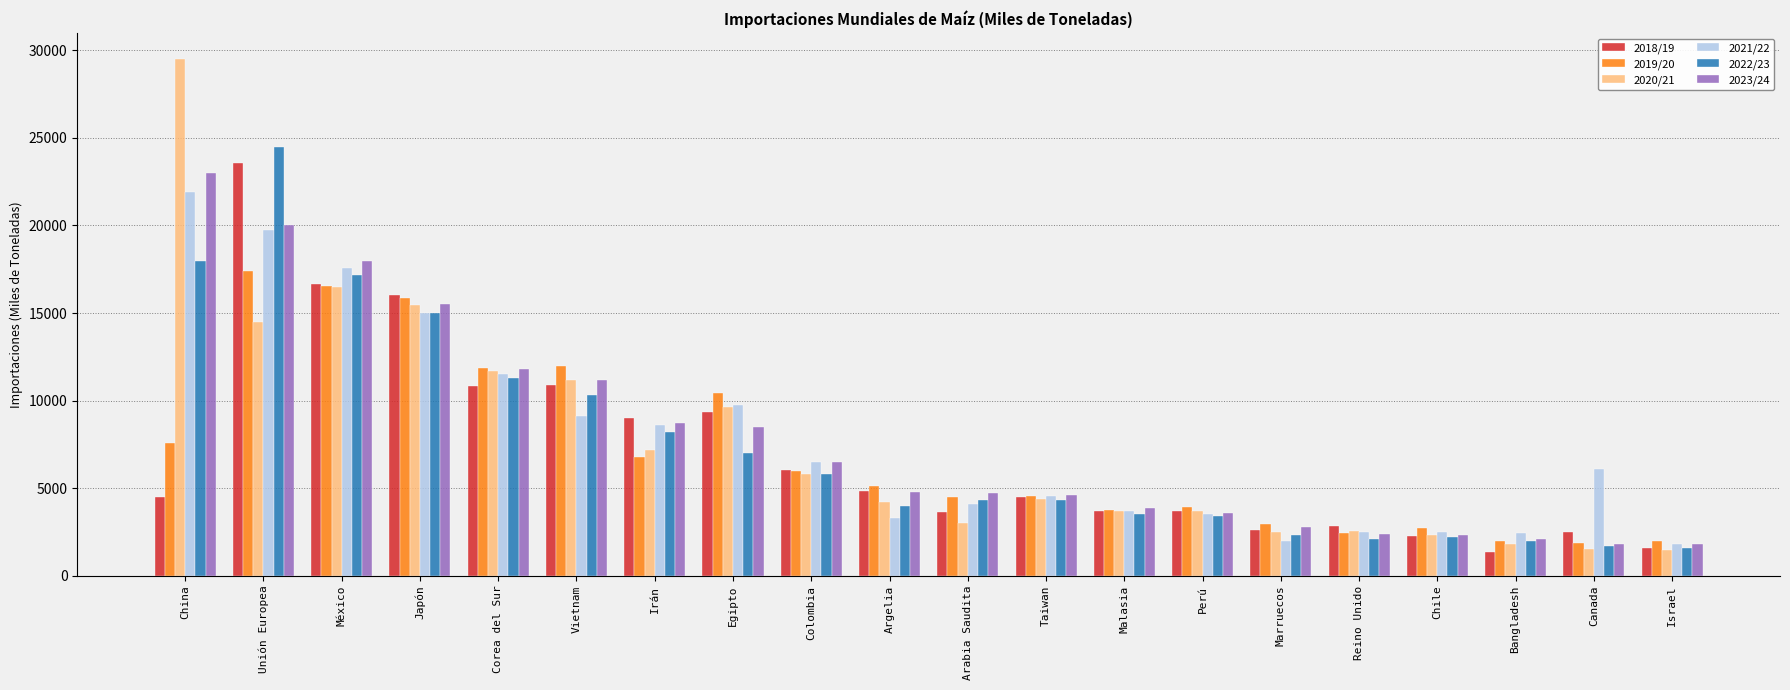

Does the chart contain any negative values?

No